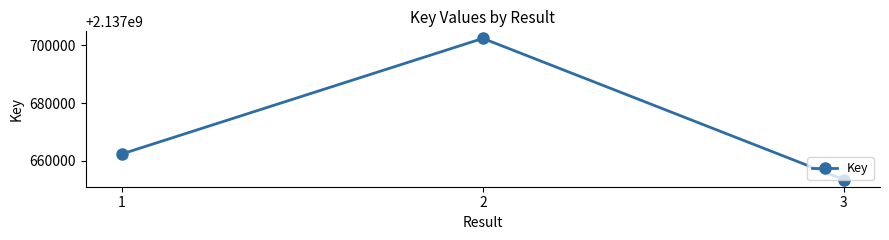

How many lines are shown in the chart?

1